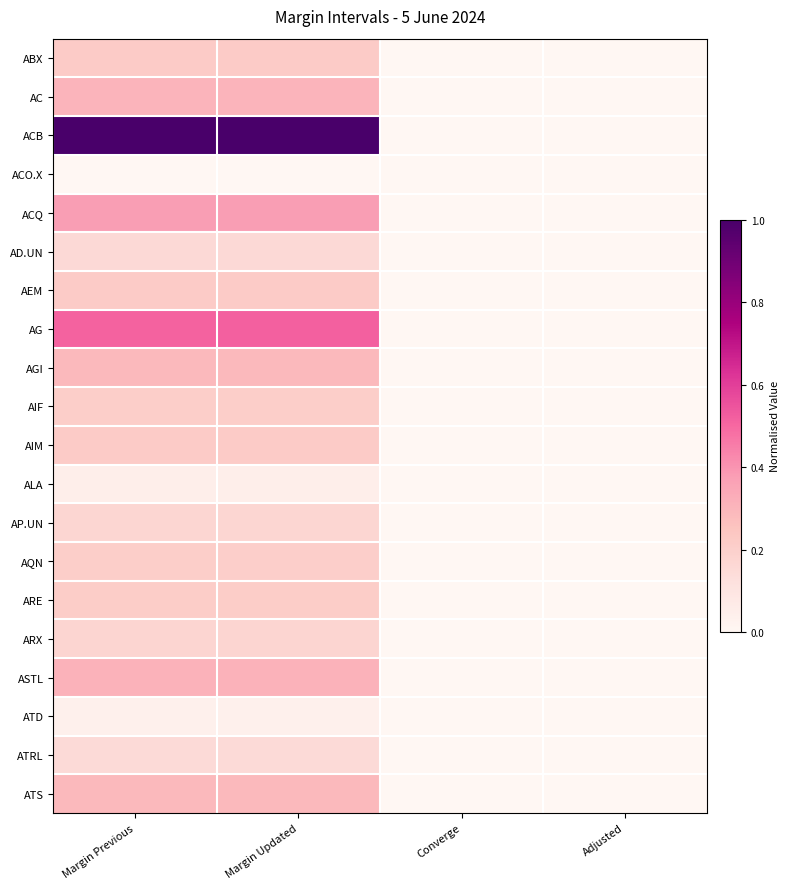

Between Adjusted and Converge, which is larger?

Adjusted